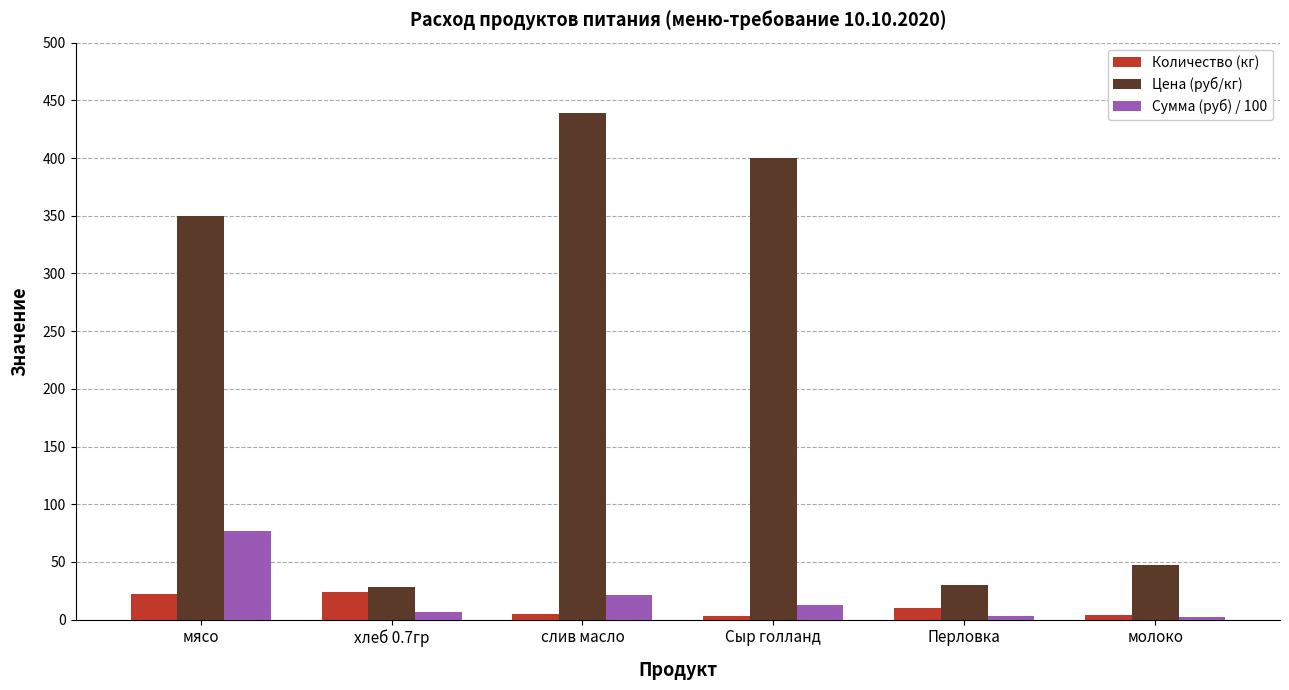

What position from the right is Перловка?

2